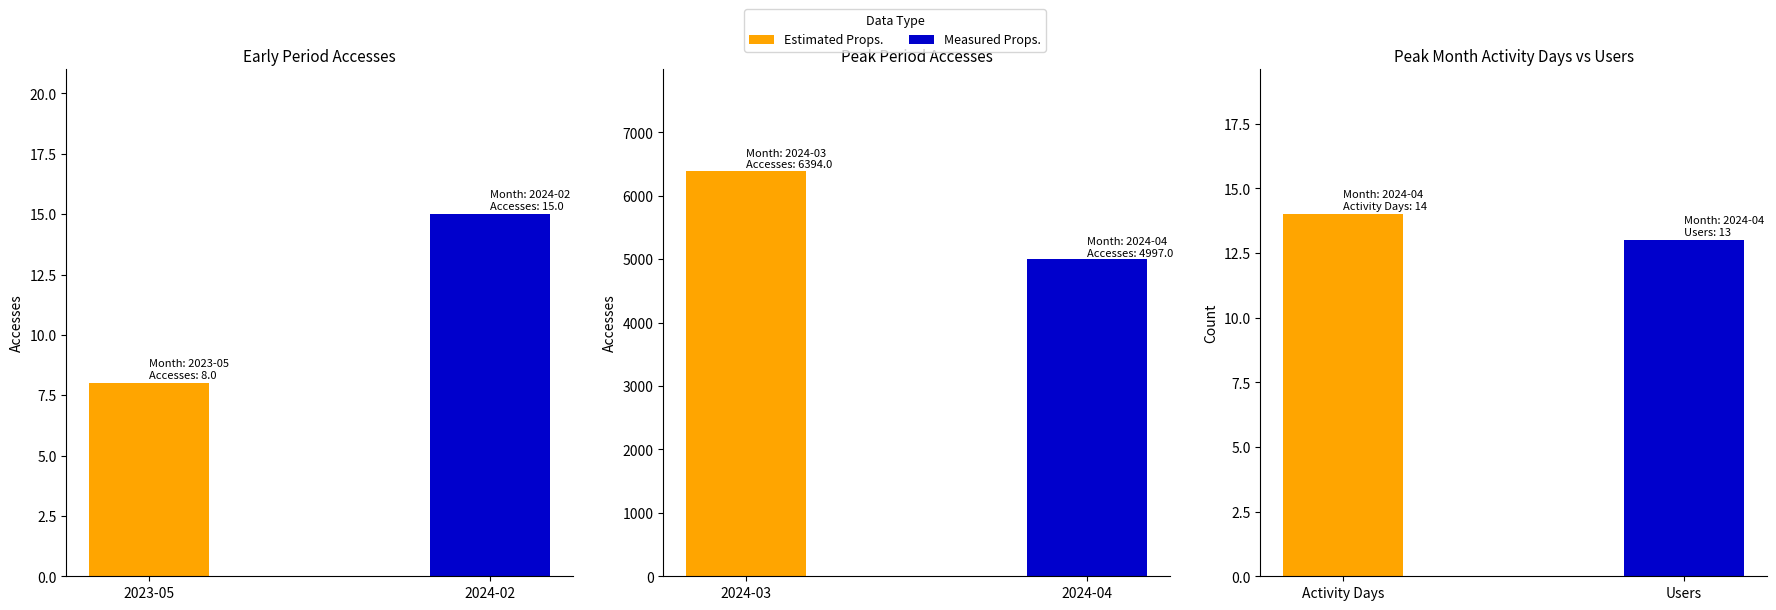

Which category has the highest value across all series?

2024-03